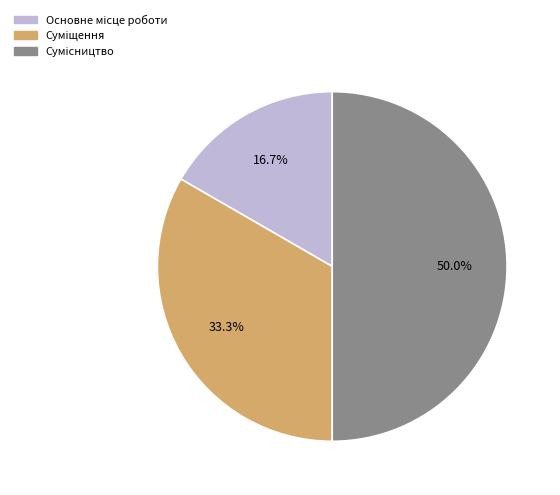

To the nearest percent, what is the average slice percentage?

33%